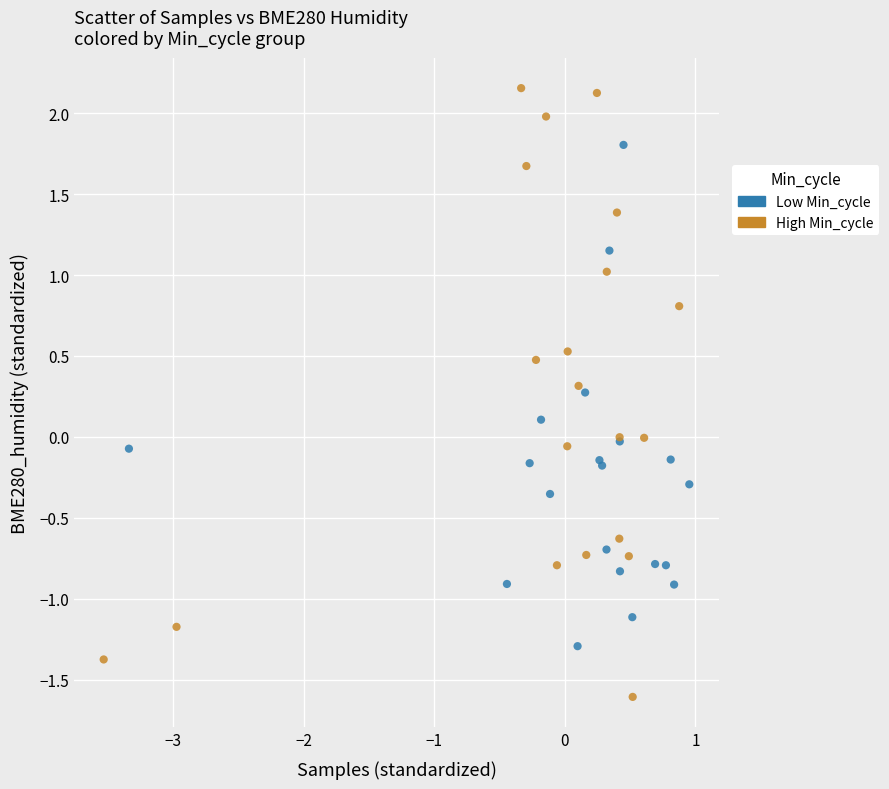

Which series contains the lowest Y value?

High Min_cycle